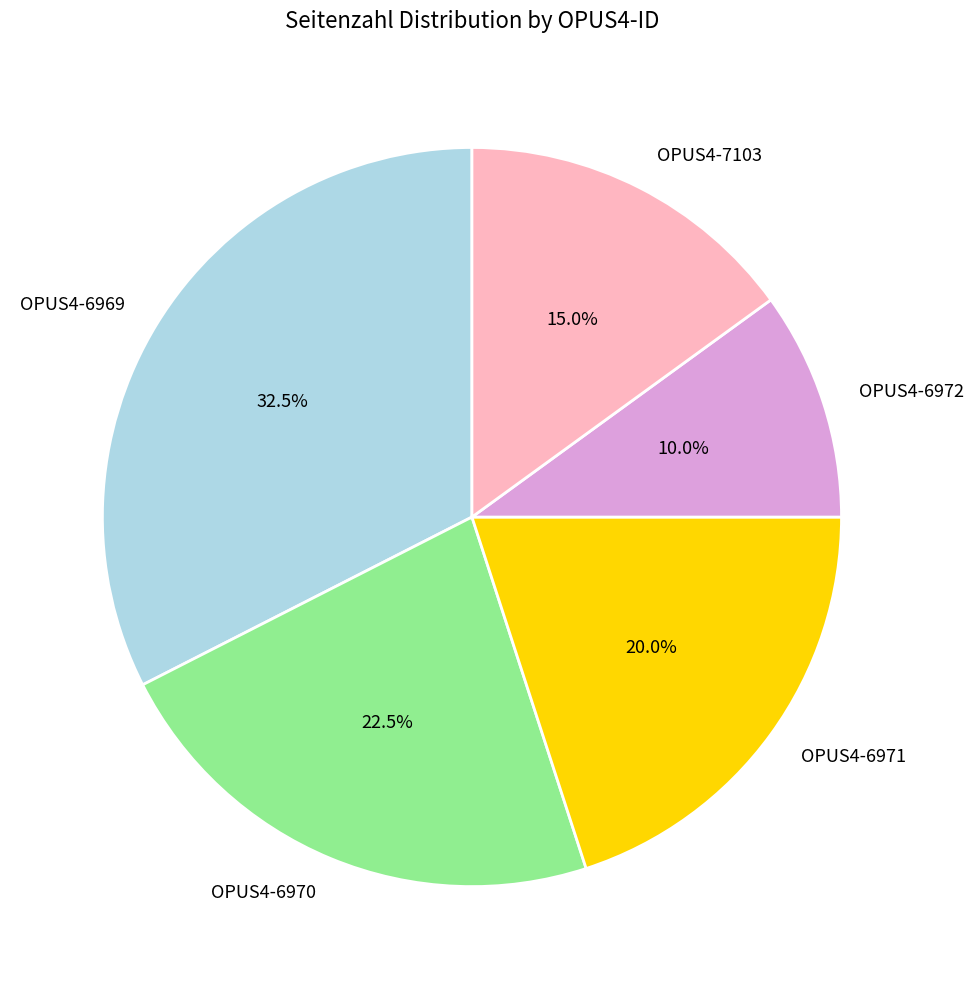

How many segments does this pie chart have?

5